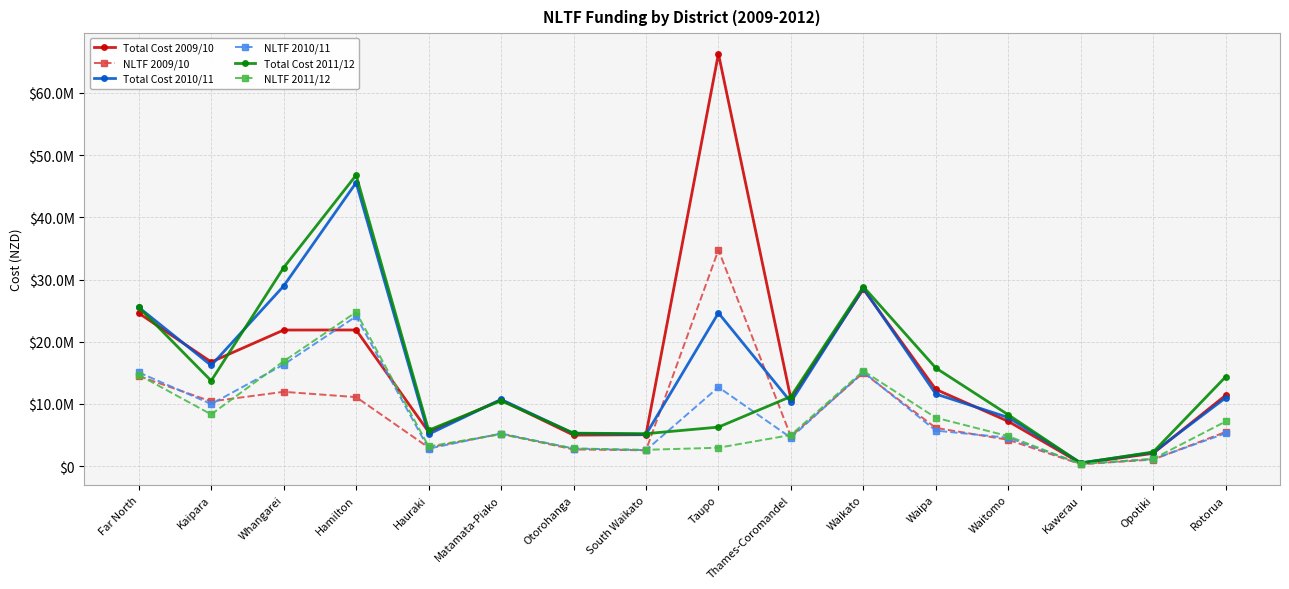

Is this an area chart (filled region under the line)?

No